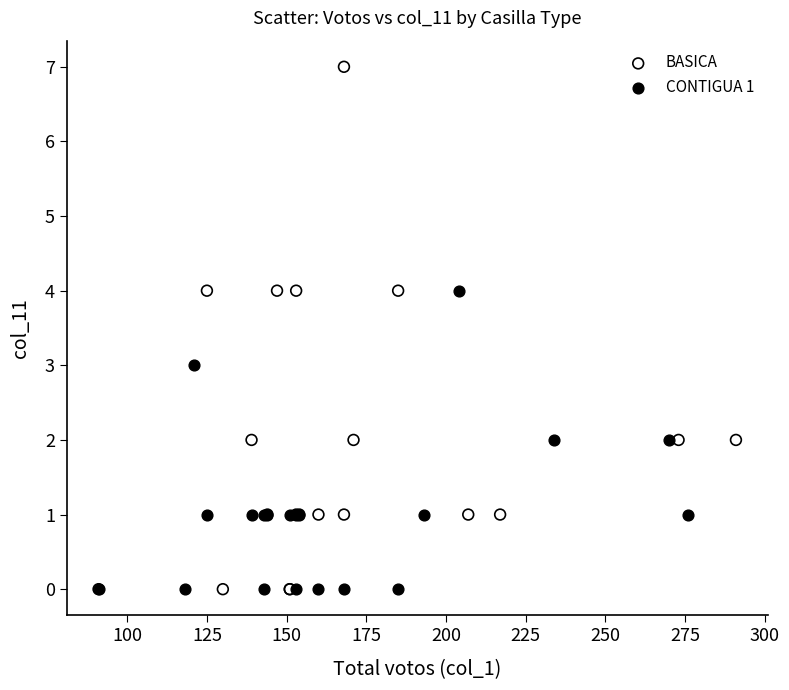

Which series contains the highest Y value?

BASICA